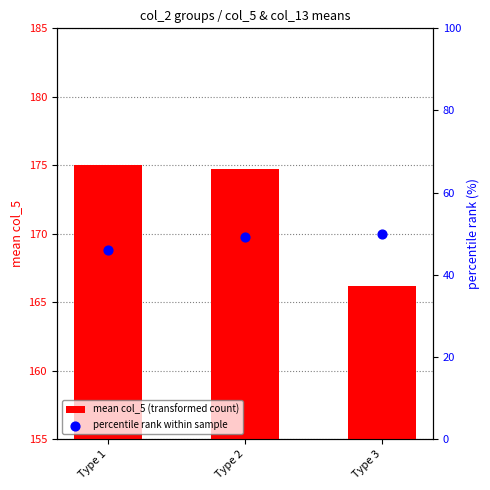

At which category is the sum across all series the highest?

Type 2